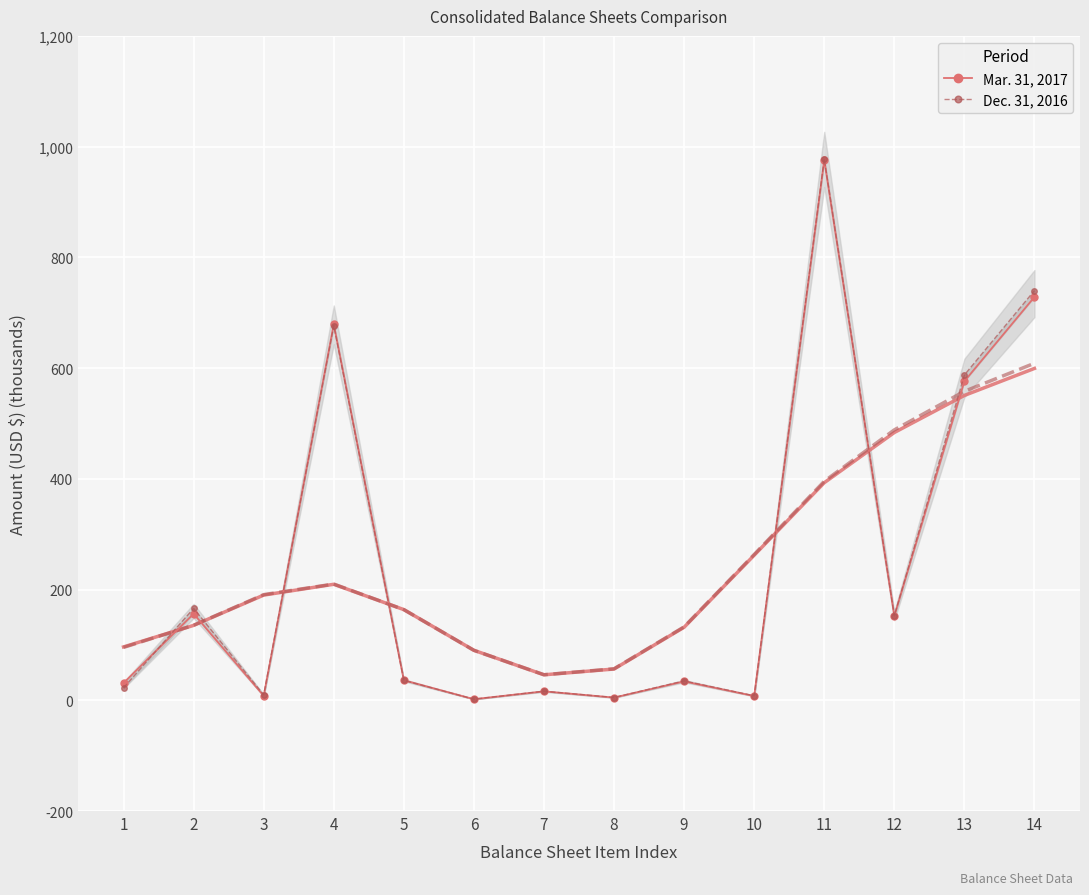

What are all the series names shown in the legend?

Mar. 31, 2017, Dec. 31, 2016